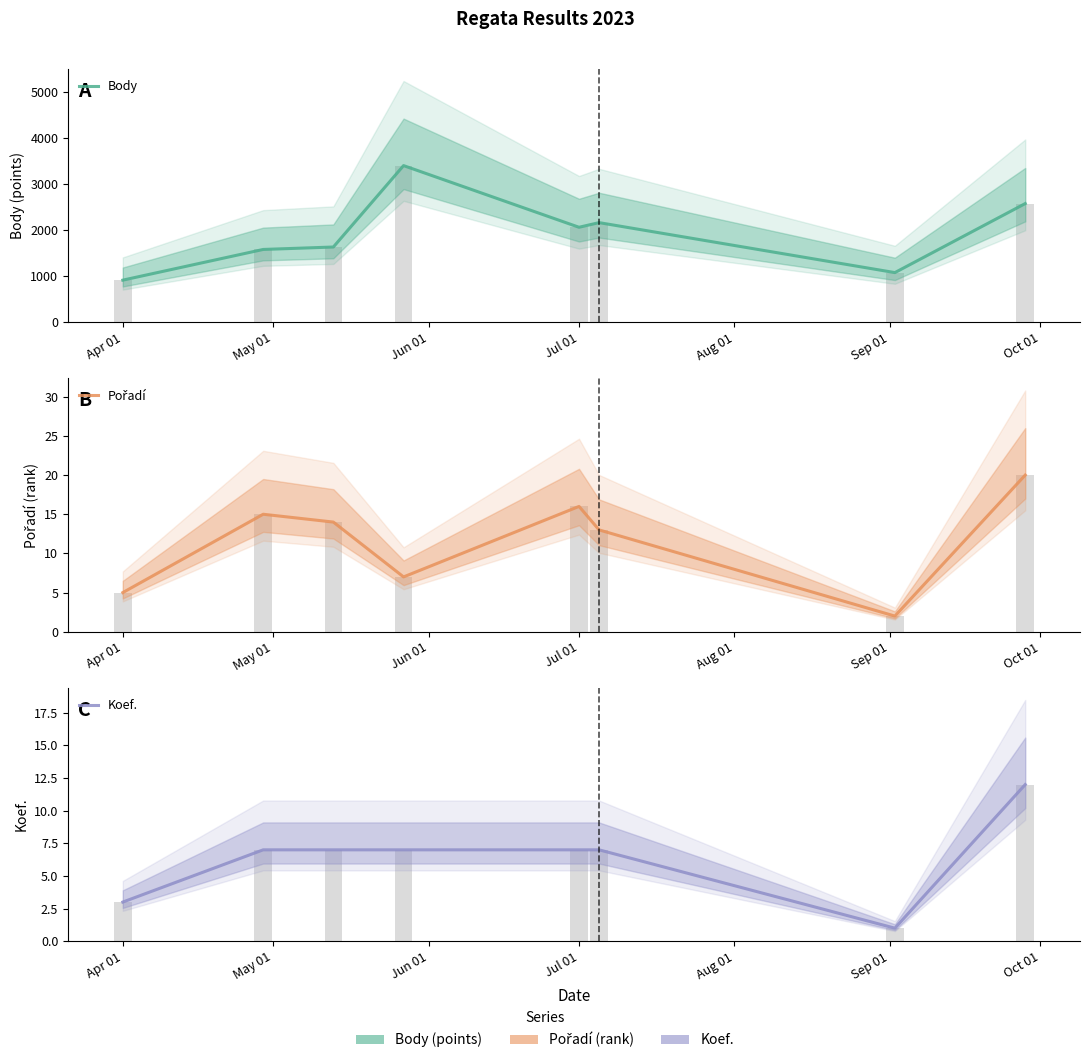

How many data points in Pořadí are less than 14?

4